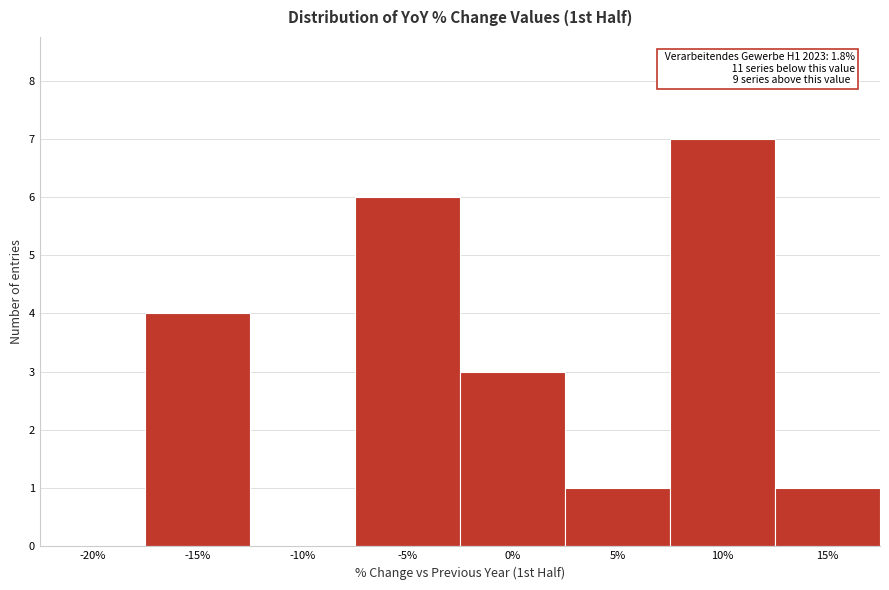

Reading right to left, transcribe all the data shown in this chart.

15%=1	10%=7	5%=1	0%=3	-5%=6	-10%=0	-15%=4	-20%=0